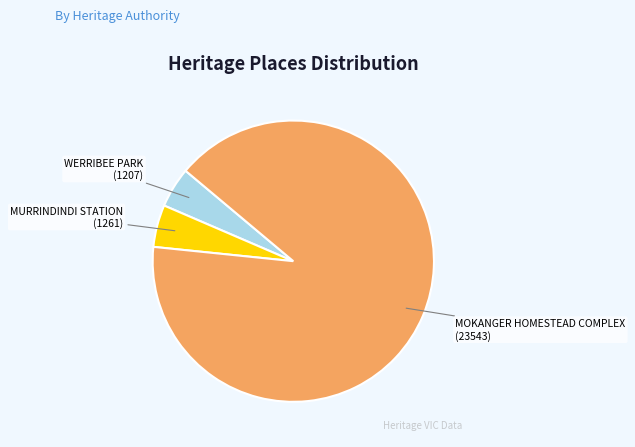

Which category has the biggest portion of the pie?

MOKANGER HOMESTEAD COMPLEX